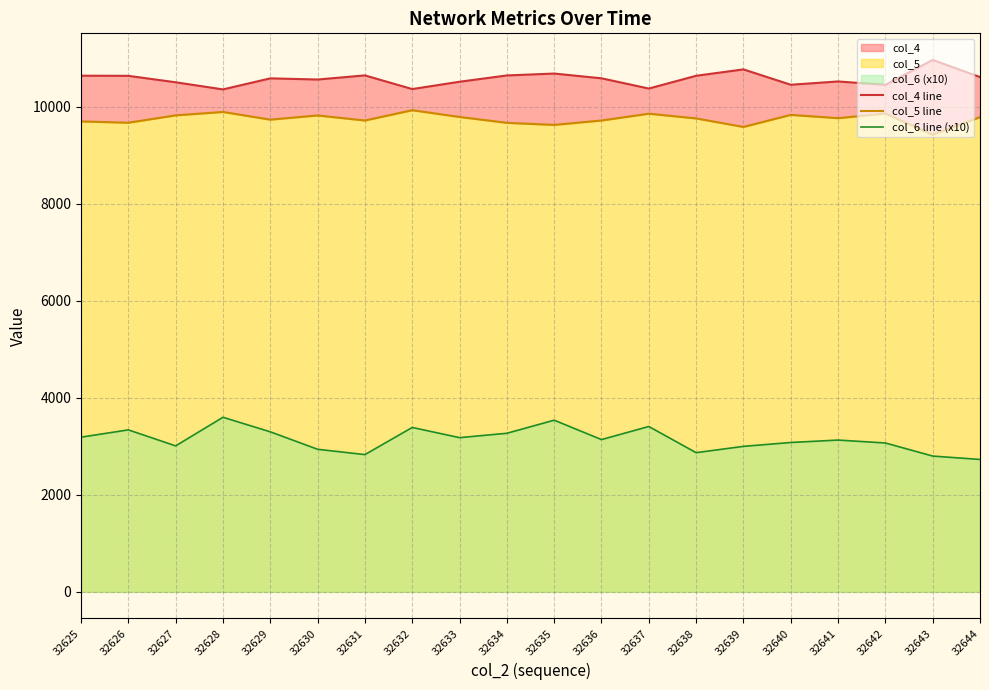

At which label does col_6 line (x10) first exceed 3140?

32625